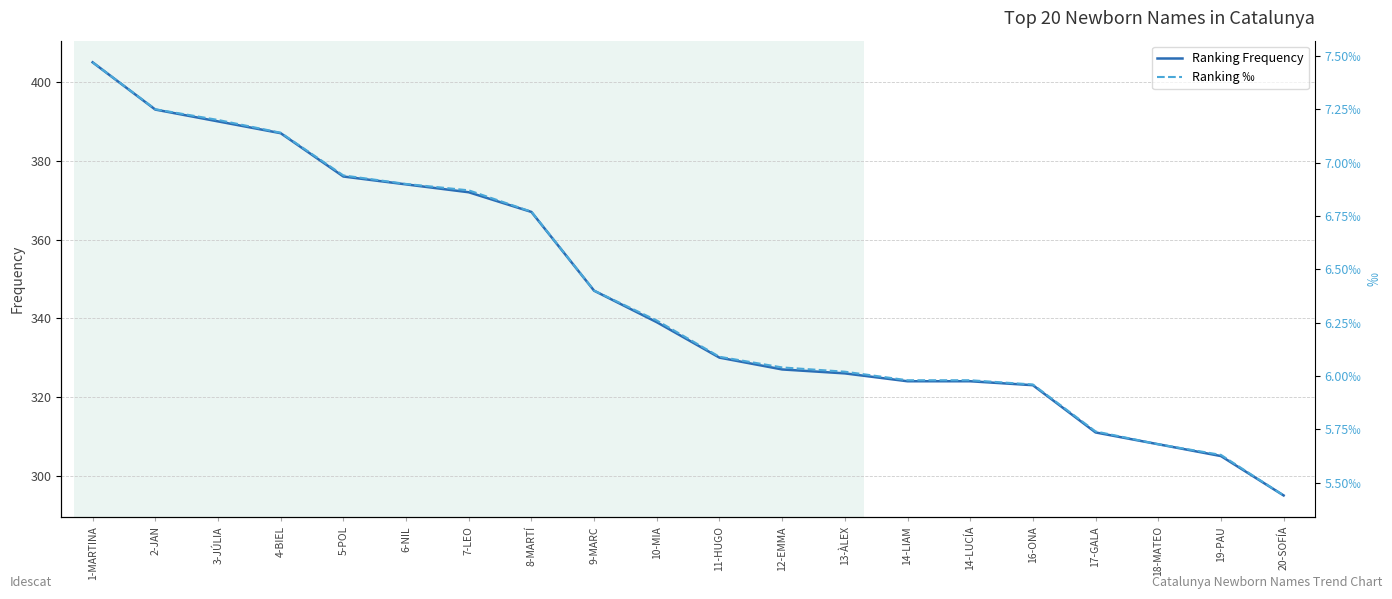

Which series changed the most between 14-LUCÍA and 17-GALA?

Ranking Frequency